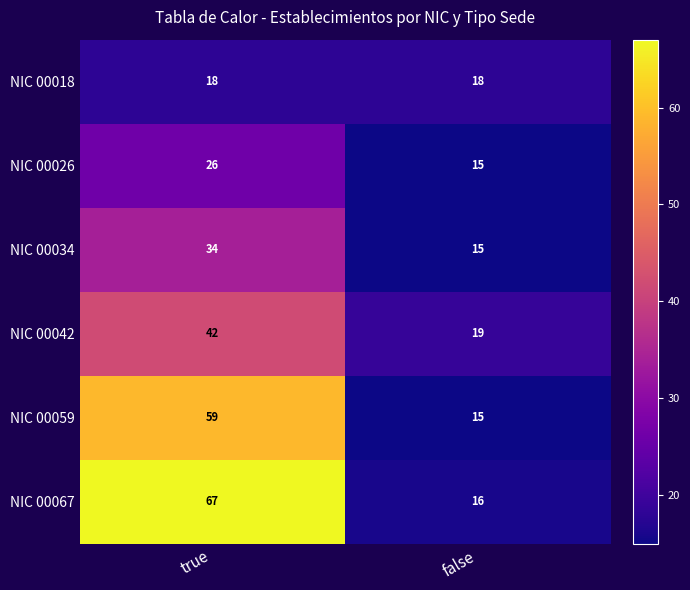

At which label is NIC 00067 closest to 41?

false